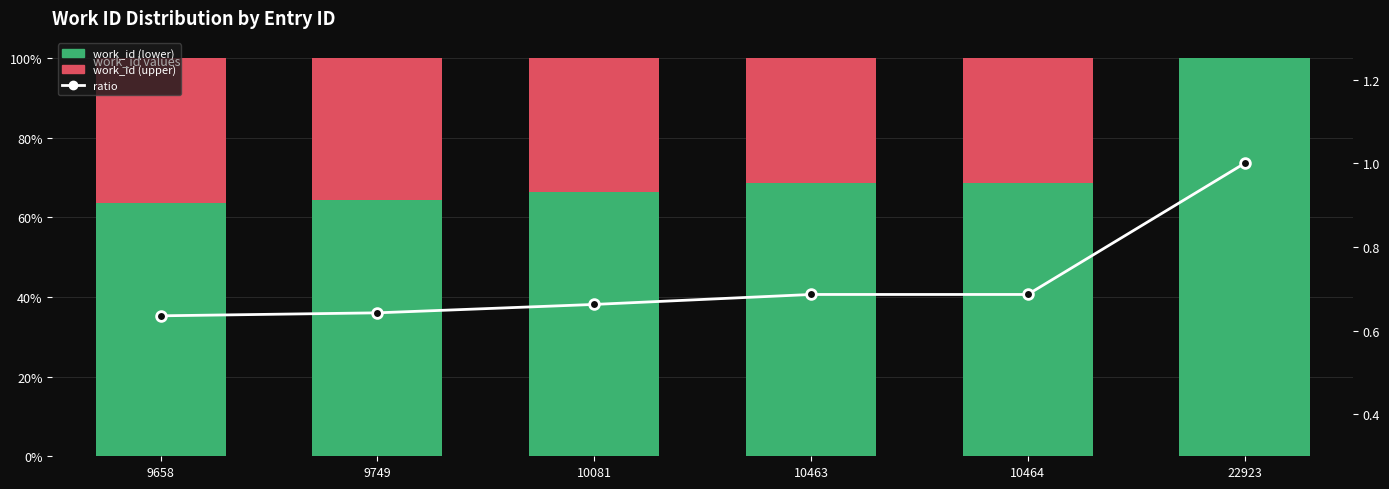

Which series has the widest spread of values?

work_id (lower)